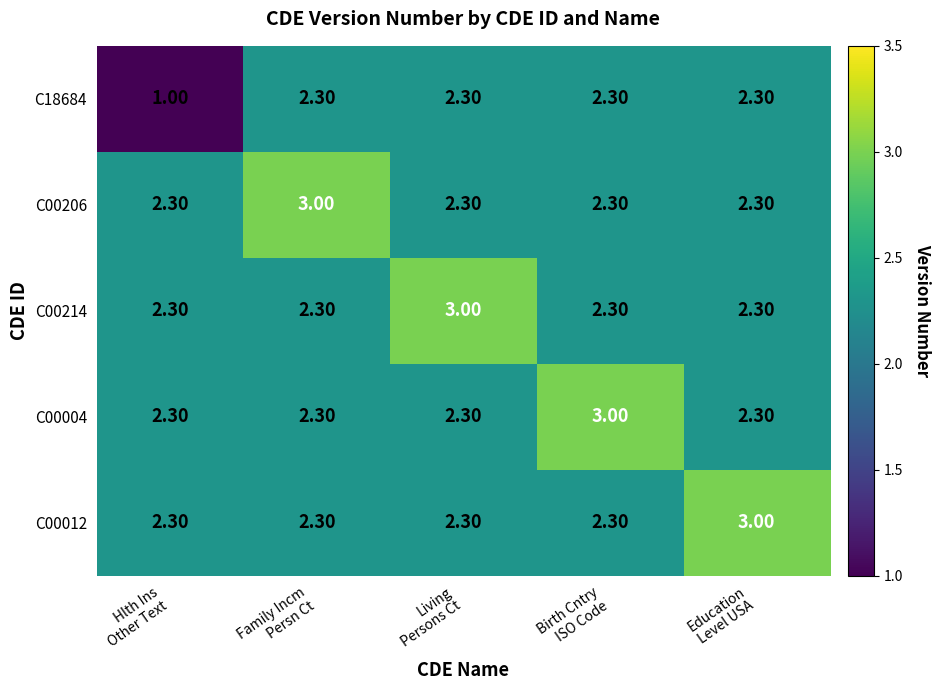

Count the number of data series in this chart.

5